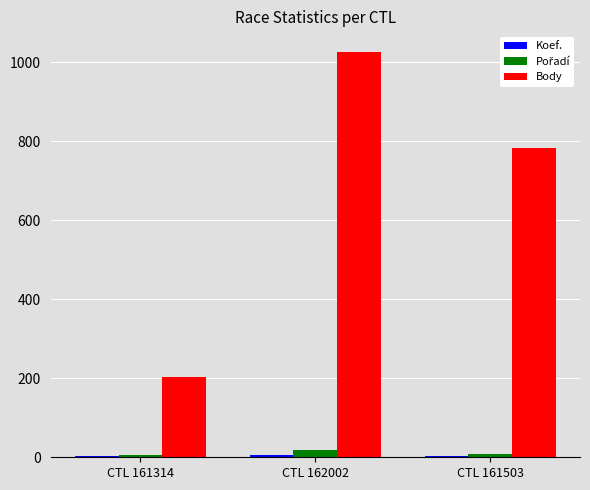

Which series has the largest total across all categories?

Body